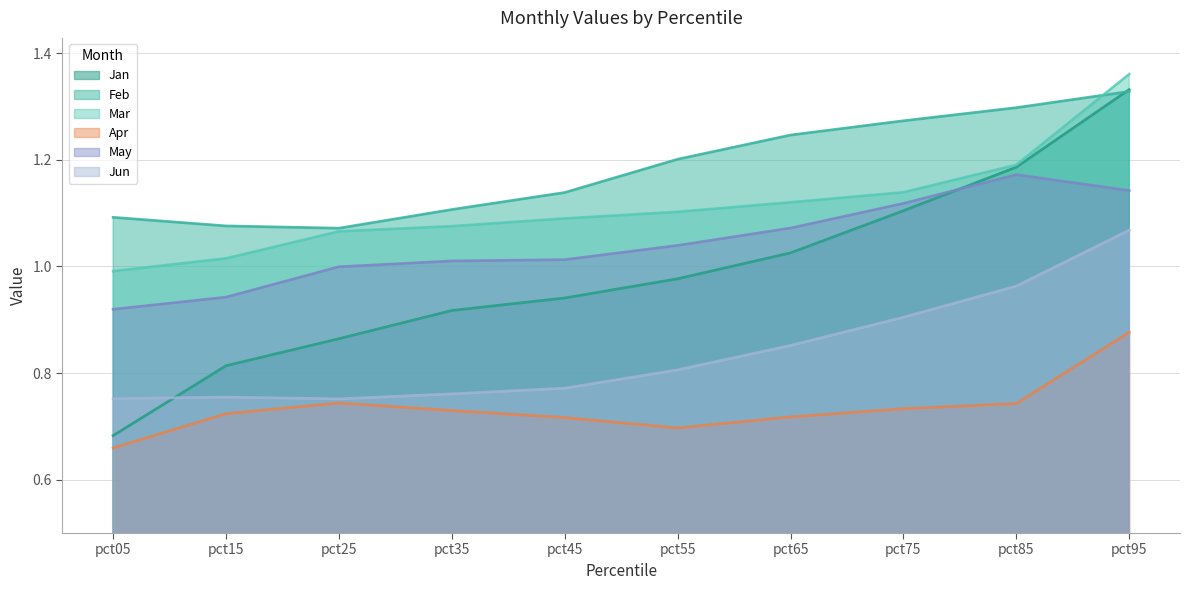

What is the highest value of the Jun series?

1.1